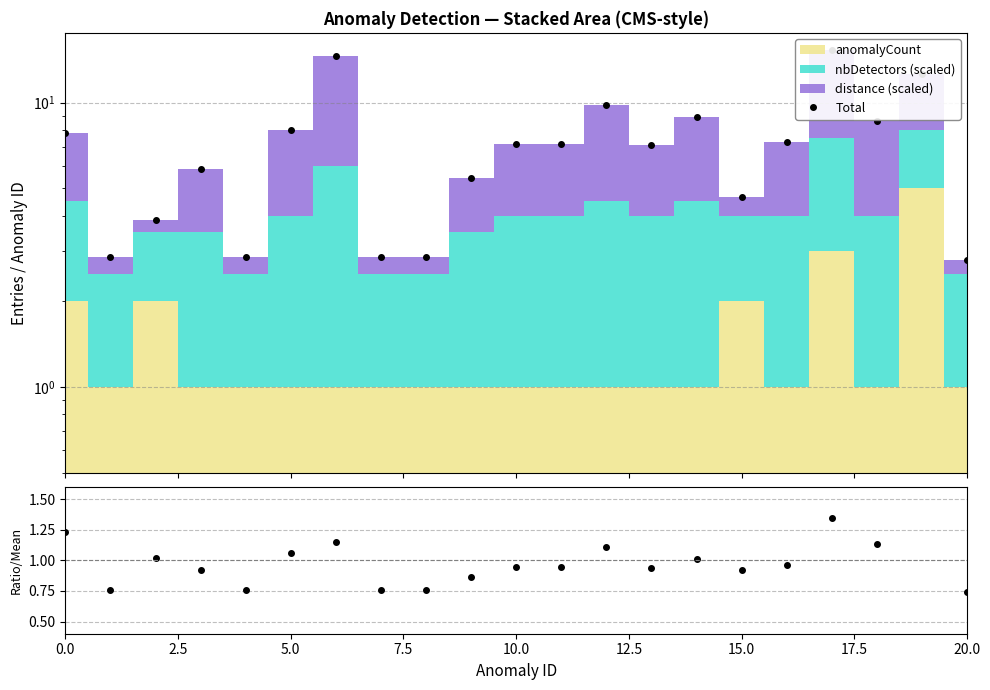

What value does the Total series have at 15?

4.7